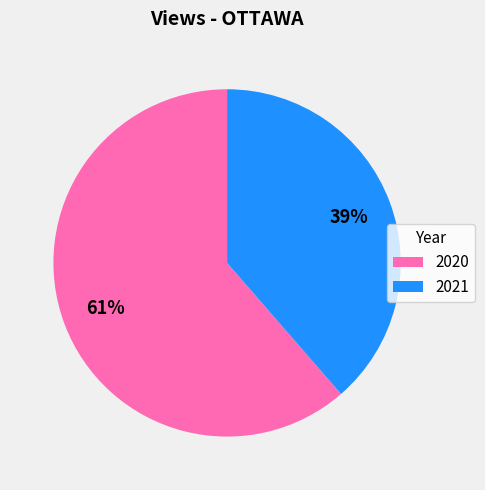

Count the number of slices in the pie.

2